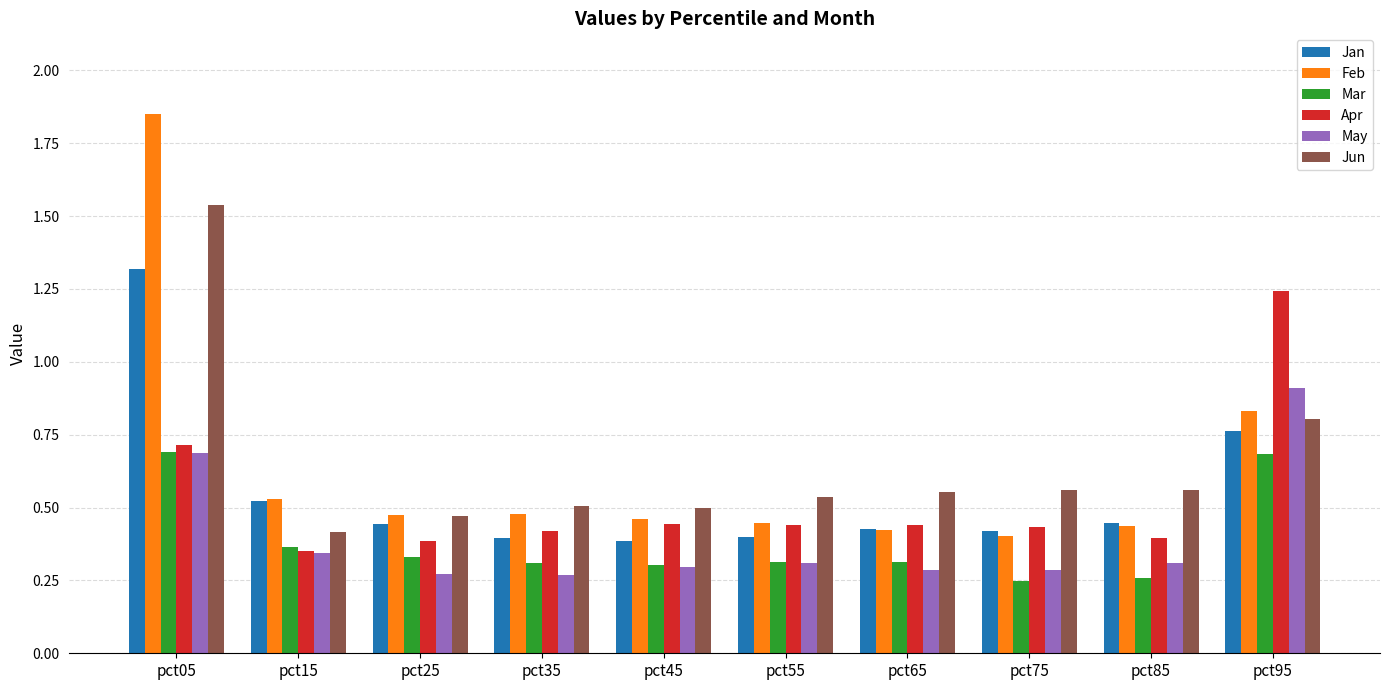

List the series in order of their peak value, lowest first.

Mar, May, Apr, Jan, Jun, Feb